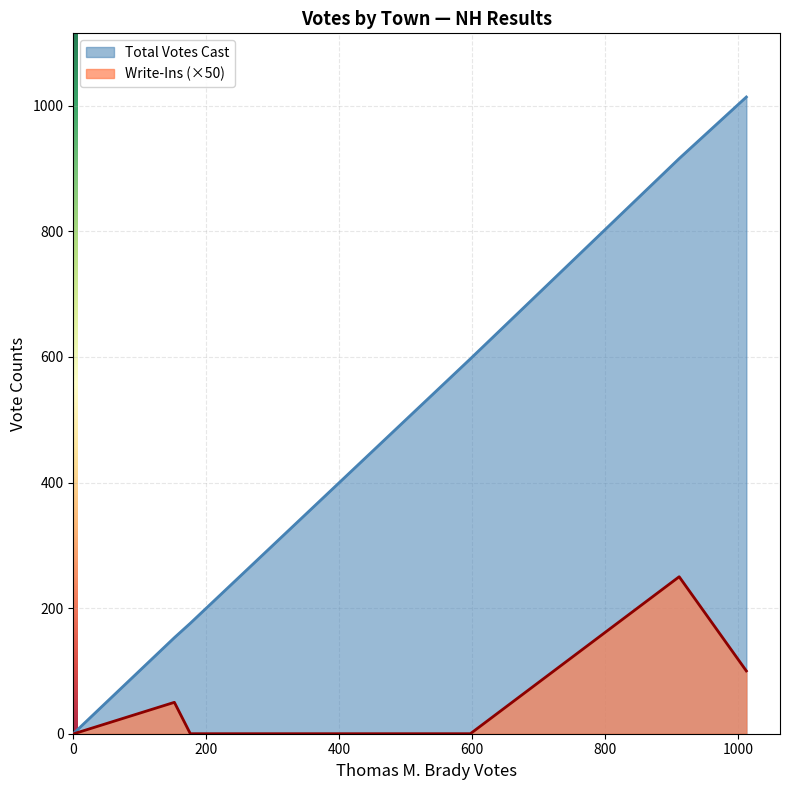

In Write-Ins, how many points are lower than both neighbors (excluding endpoints)?

1